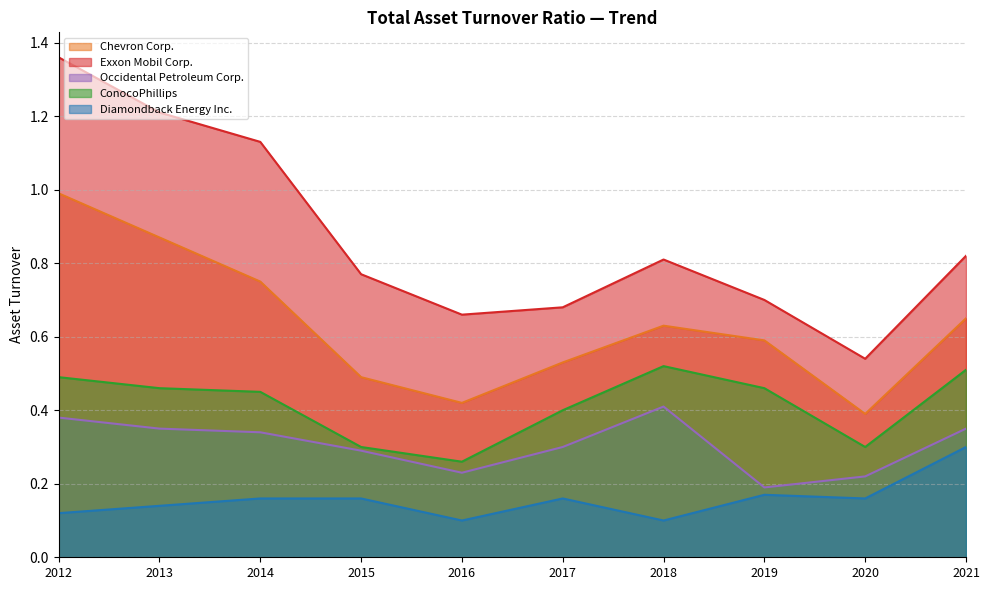

The Occidental Petroleum Corp. series shows 0.4 at 2018. True or false?

True